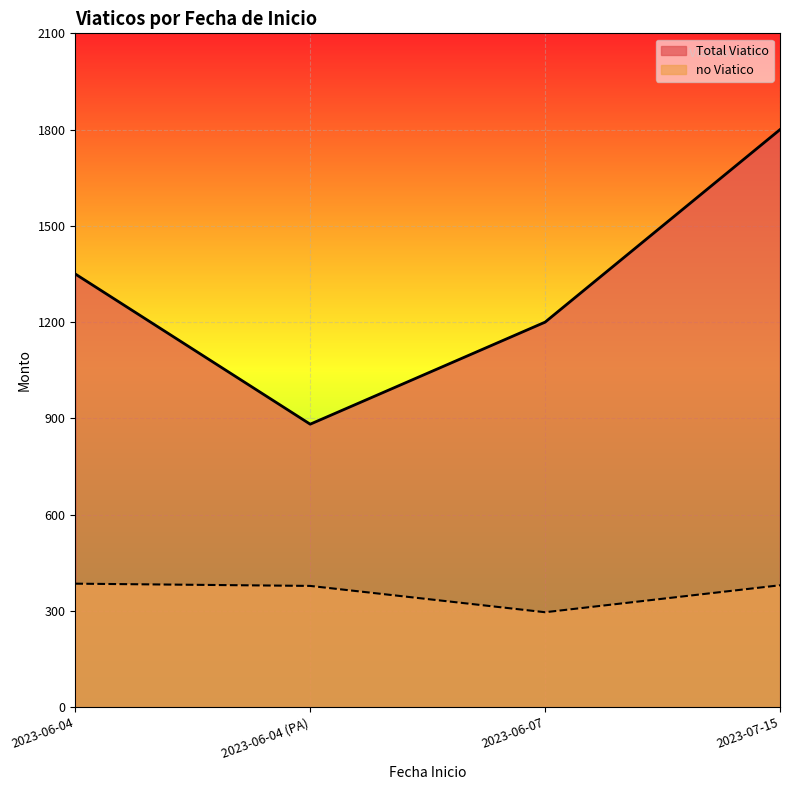

Which series has the largest total across all categories?

Total Viatico